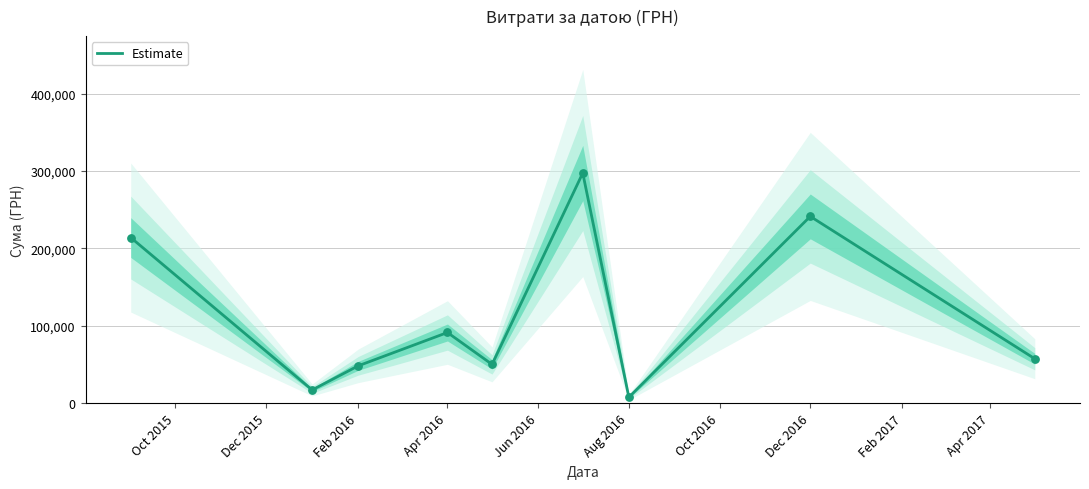

What is the change in value from Apr 2016 to Dec 2016?

+149993.4